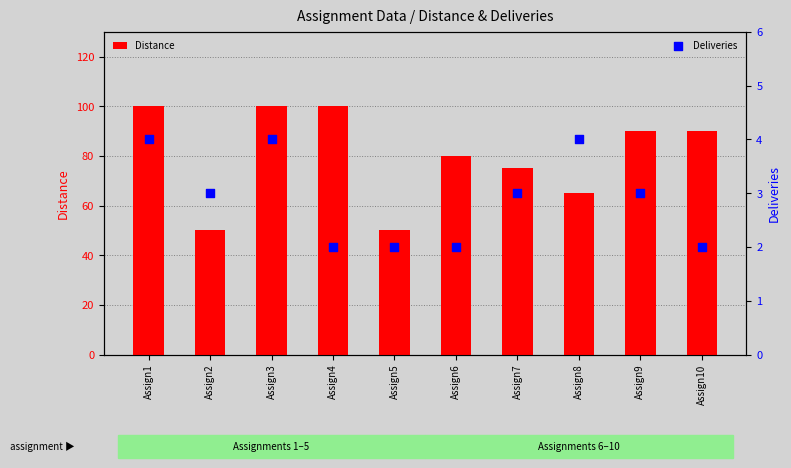

What are all the series names shown in the legend?

Distance, Deliveries